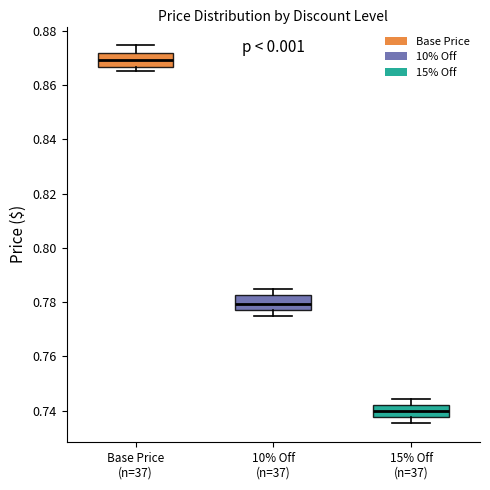

Reading left to right, transcribe this box plot: for each box, give where its median line is, the range the box spans, and where its two whiskers end, as read against the y-axis. The values are not printed on the chart, so give them approximately, as read against the axis.

Base Price (n=37): median 0.870, box 0.866 to 0.872, whiskers 0.866 (just below the box's lower edge) to 0.874
10% Off (n=37): median 0.780, box 0.776 to 0.782, whiskers 0.776 (just below the box's lower edge) to 0.784
15% Off (n=37): median 0.740, box 0.738 to 0.742, whiskers 0.736 to 0.744